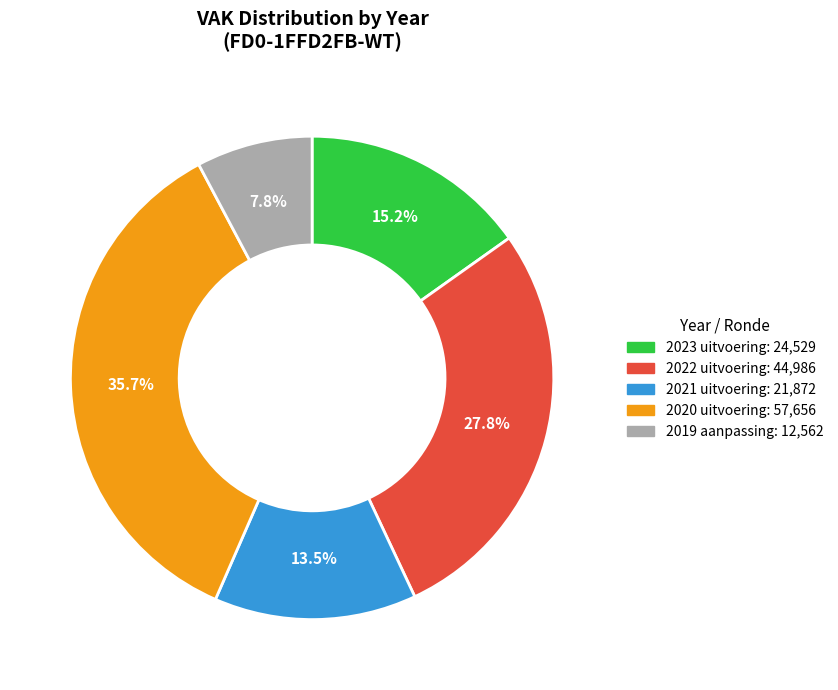

True or false: 2021 uitvoering accounts for 6% of the total.

False